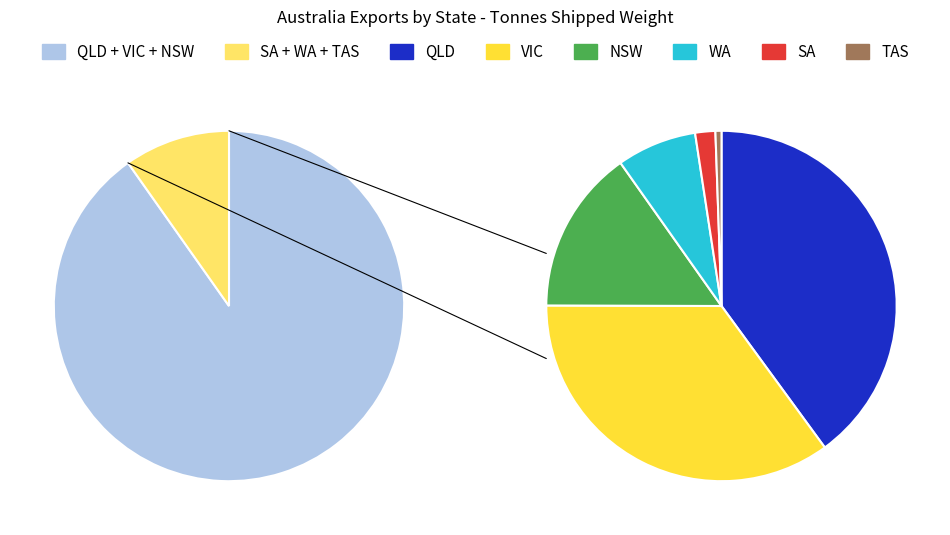

To the nearest percent, what portion does TAS represent?

1%